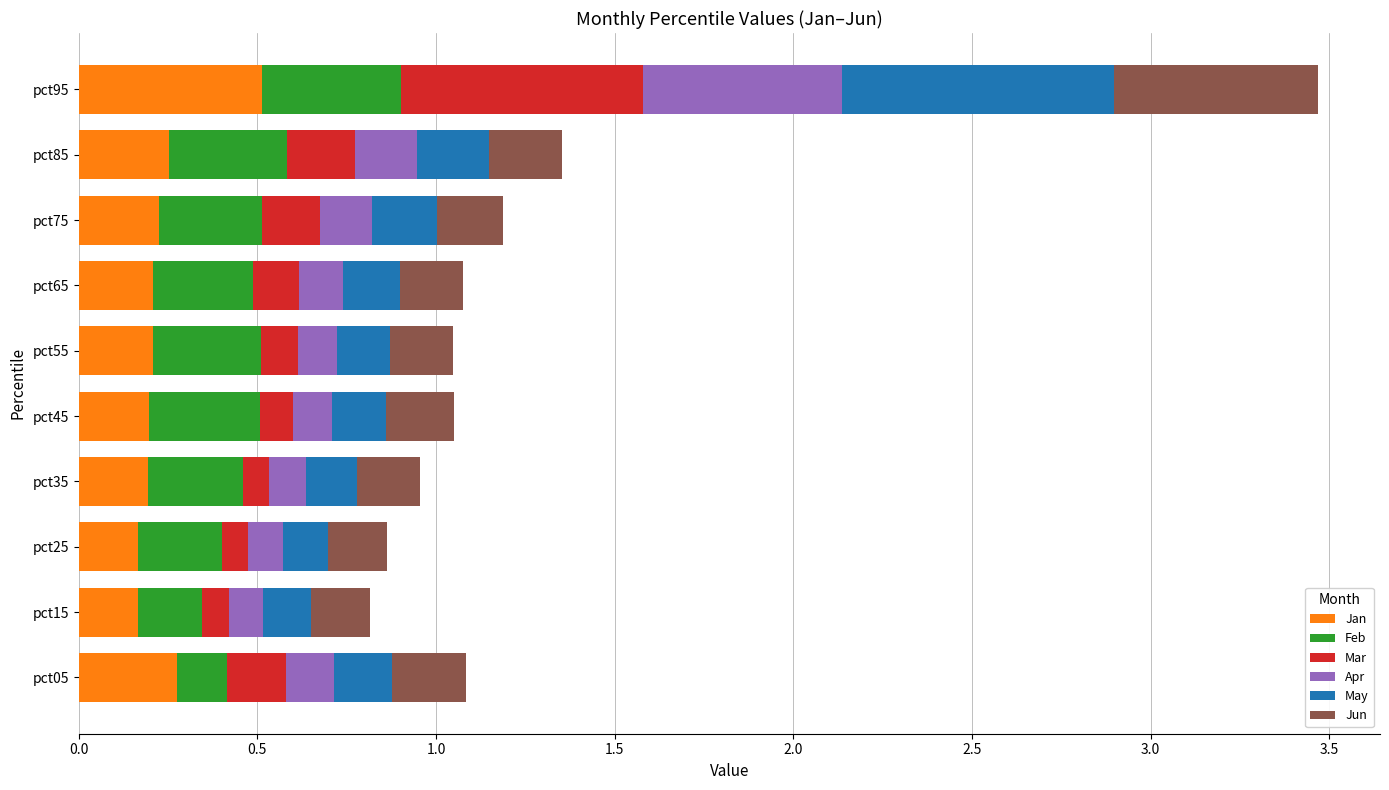

At which category is the sum across all series the highest?

pct95